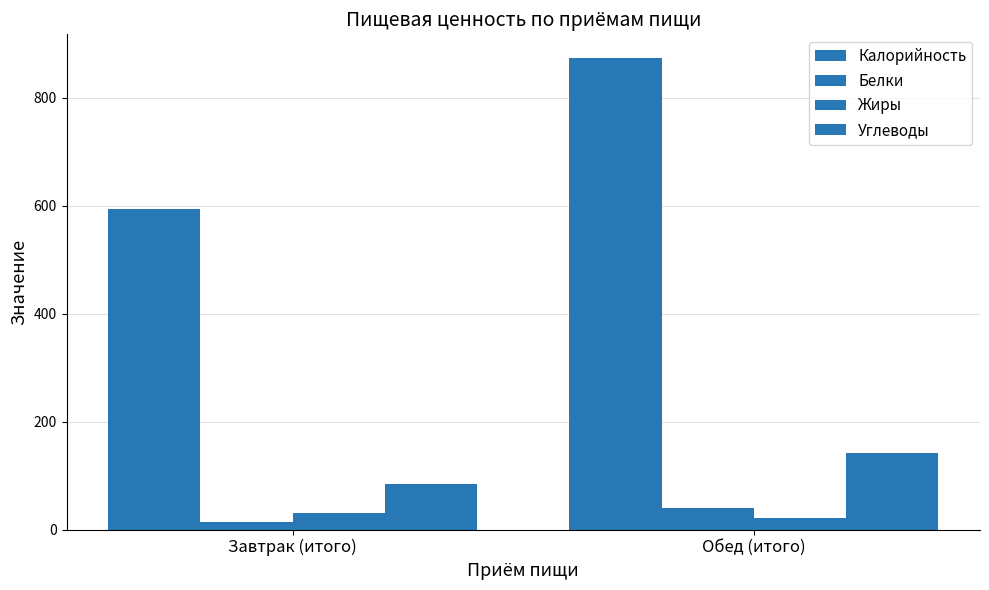

What is the greatest value displayed?

874